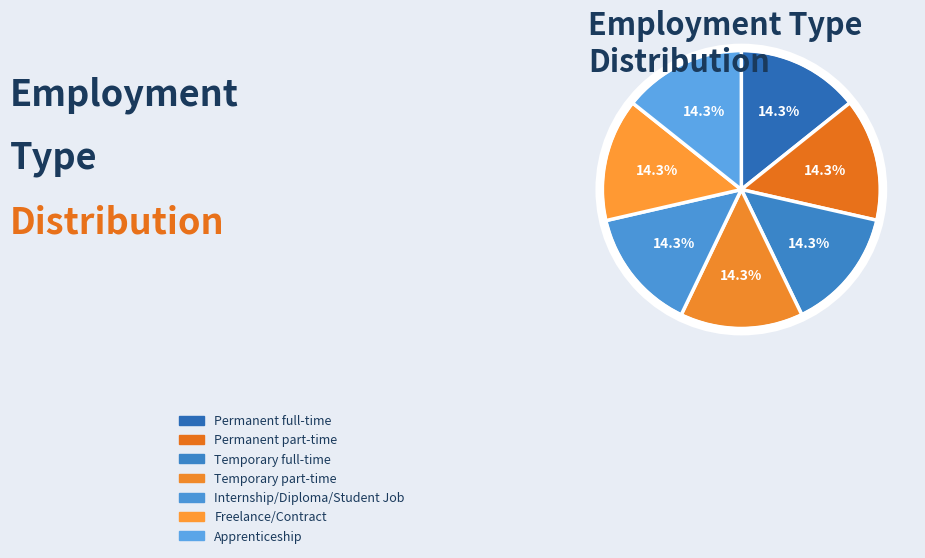

Between Apprenticeship and Temporary full-time, which is larger?

Apprenticeship